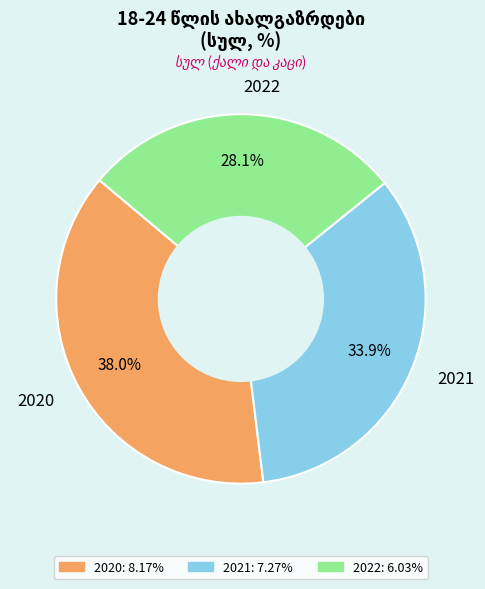

What percentage is the 2021 slice, to the nearest percent?

34%